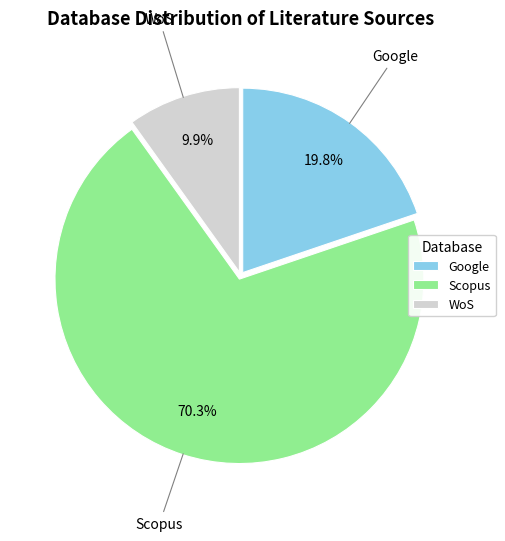

Combined, what portion of the pie is Google and WoS?

29.7%